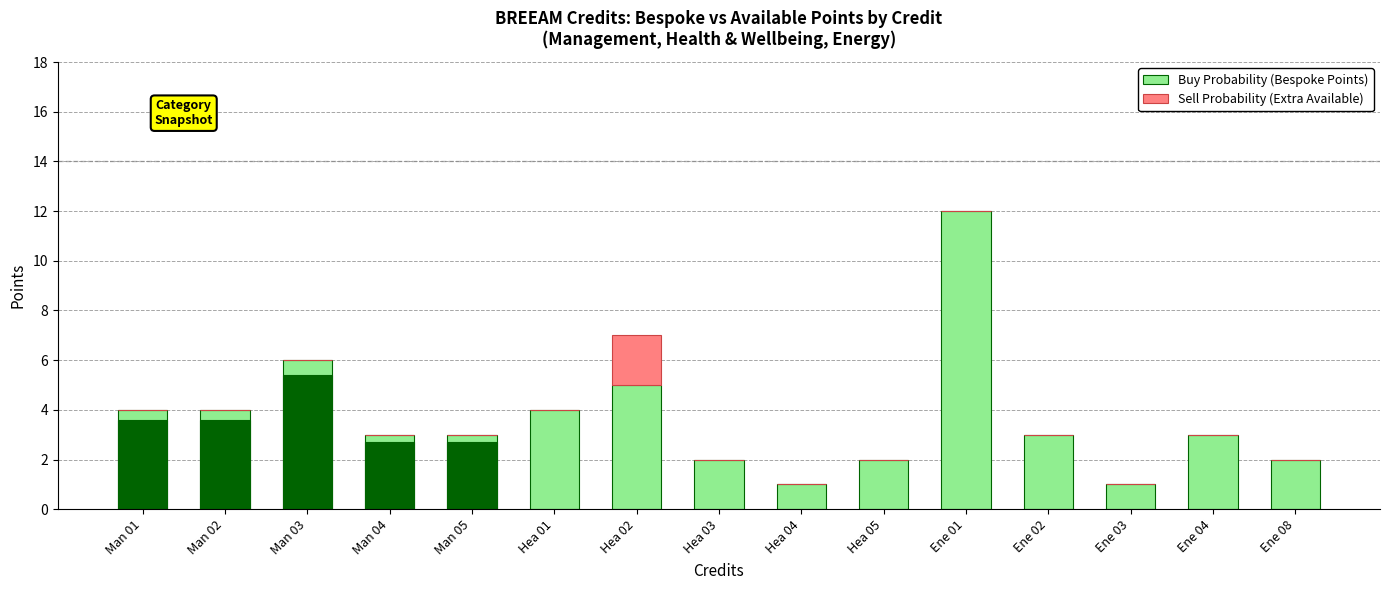

Reading right to left, extract all data points from this chart.

Buy Probability (Bespoke Points): 2	3	1	3	12	2	1	2	5	4	3	3	6	4	4
Sell Probability (Extra Available): 0	0	0	0	0	0	0	0	2	0	0	0	0	0	0